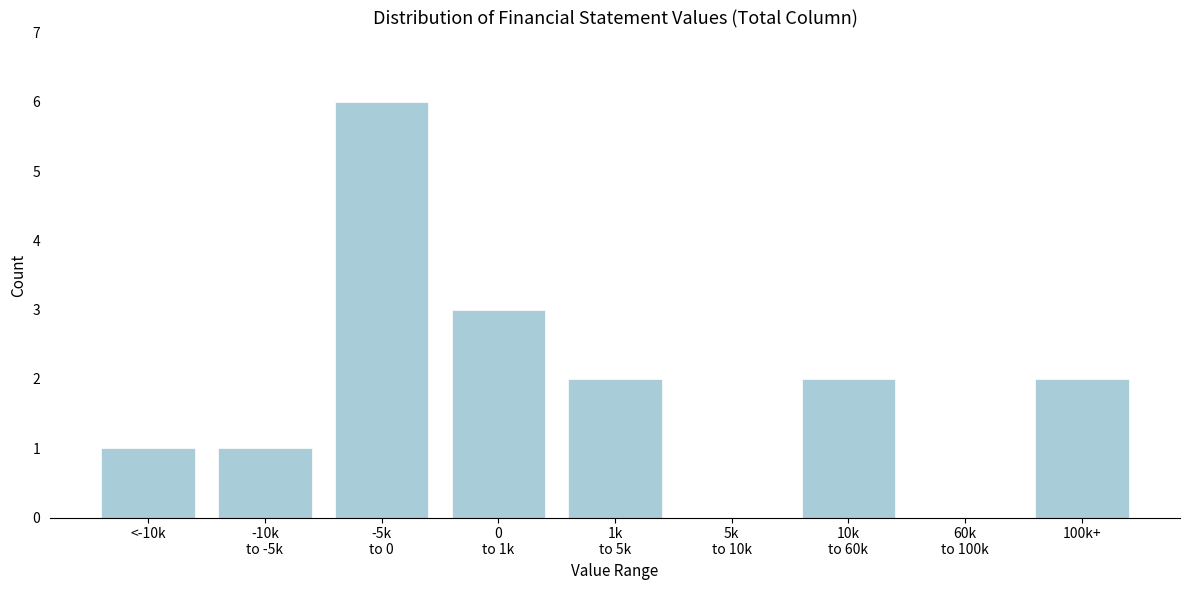

What is the sum of all values?

17